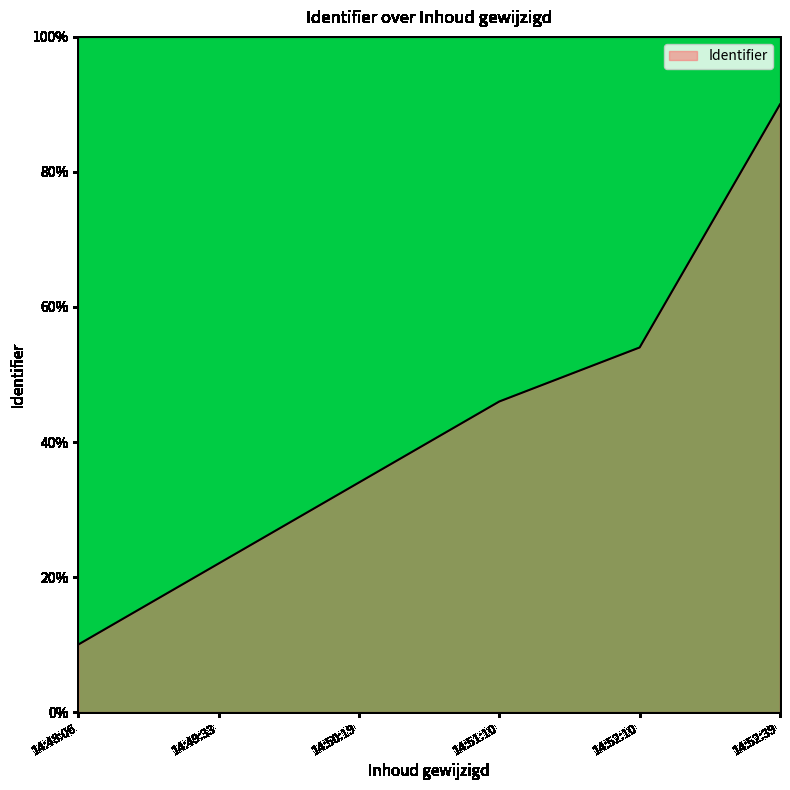

What is the change in value from 14:51:10 to 14:52:39?

+44